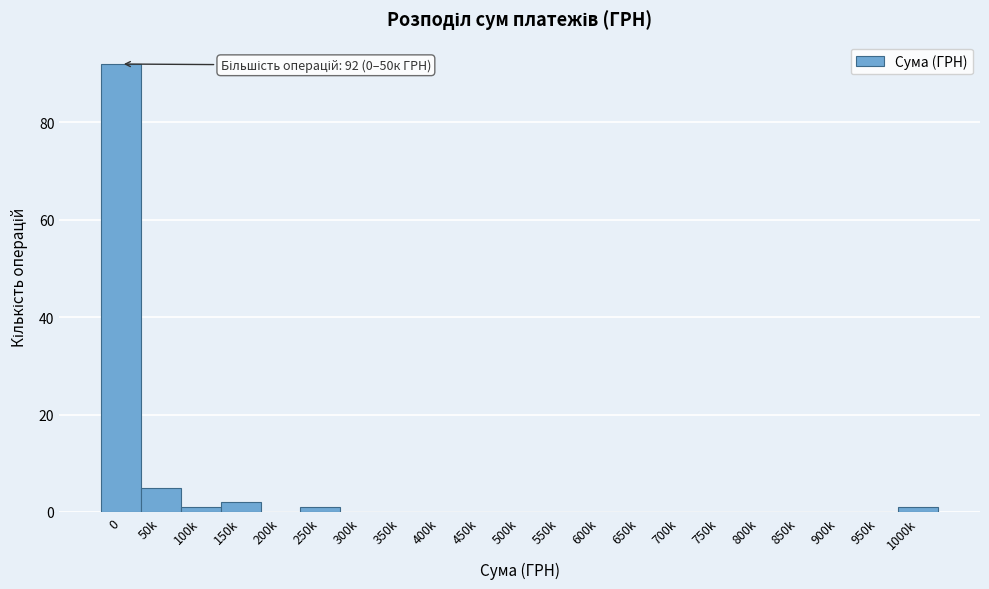

Reading right to left, what are all the values shown in this chart?

1000k=1	950k=0	900k=0	850k=0	800k=0	750k=0	700k=0	650k=0	600k=0	550k=0	500k=0	450k=0	400k=0	350k=0	300k=0	250k=1	200k=0	150k=2	100k=1	50k=5	0=92